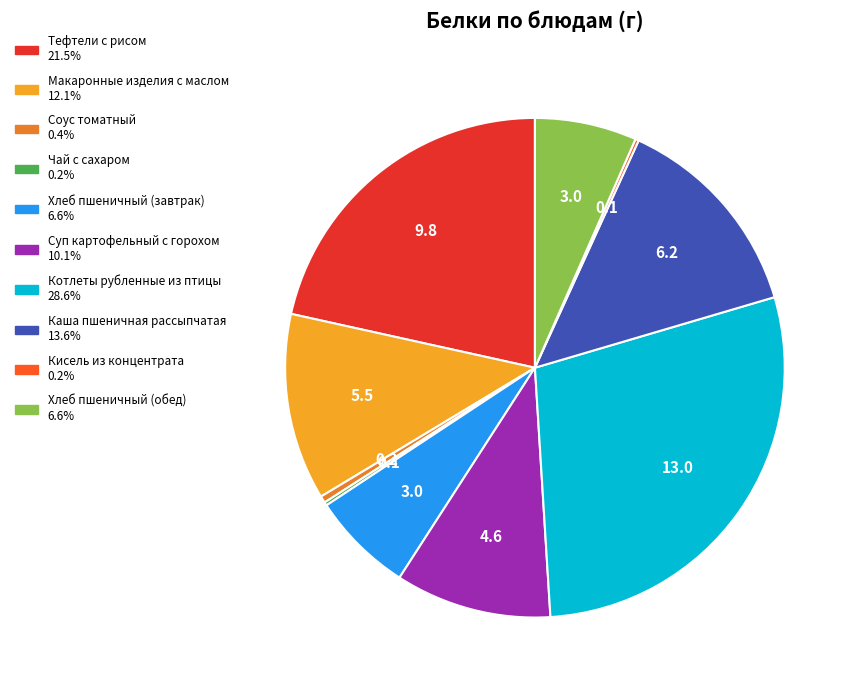

Is the sum of Котлеты рубленные из птицы and Соус томатный greater than half?

No